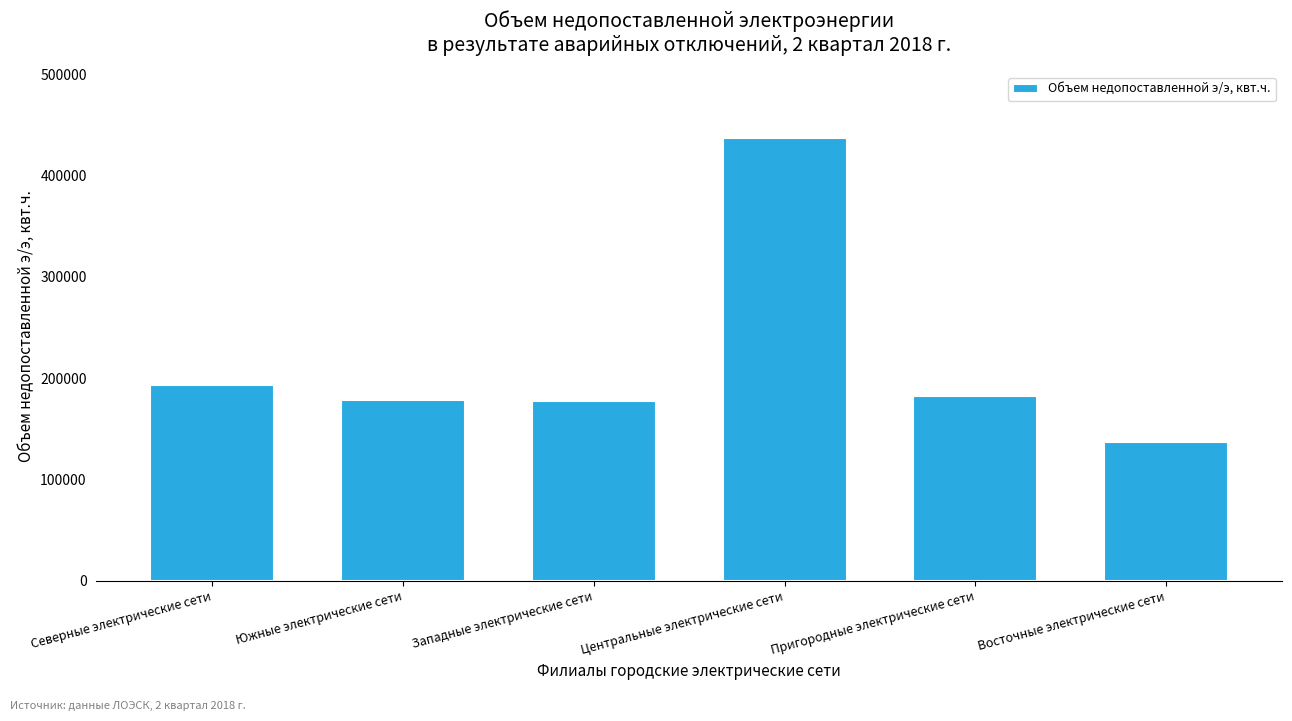

What value does the data have at Восточные электрические сети, to the nearest 100?

137400